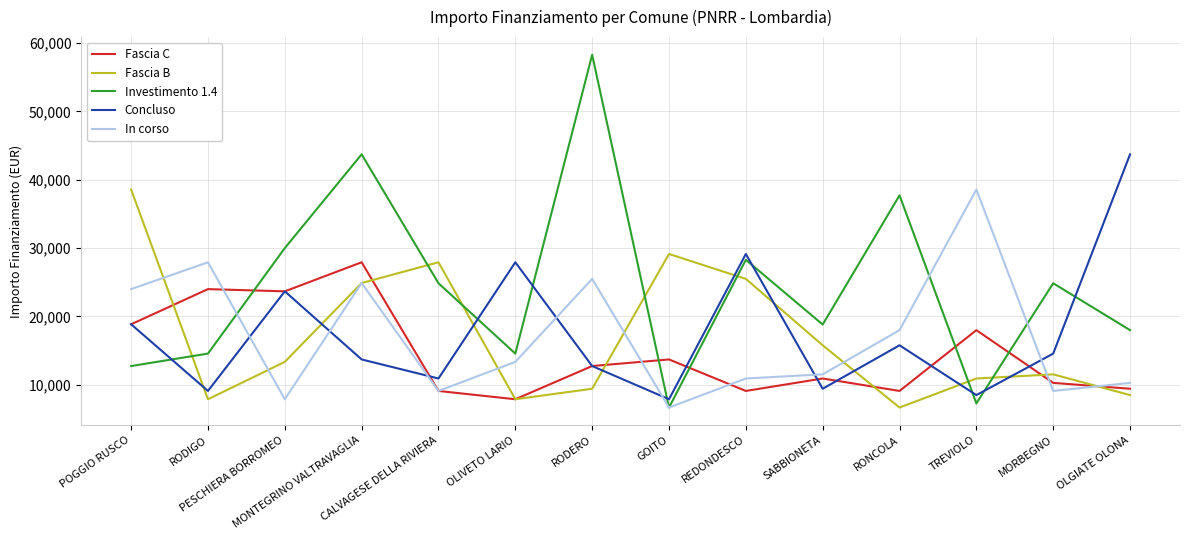

What are all the series names shown in the legend?

Fascia C, Fascia B, Investimento 1.4, Concluso, In corso